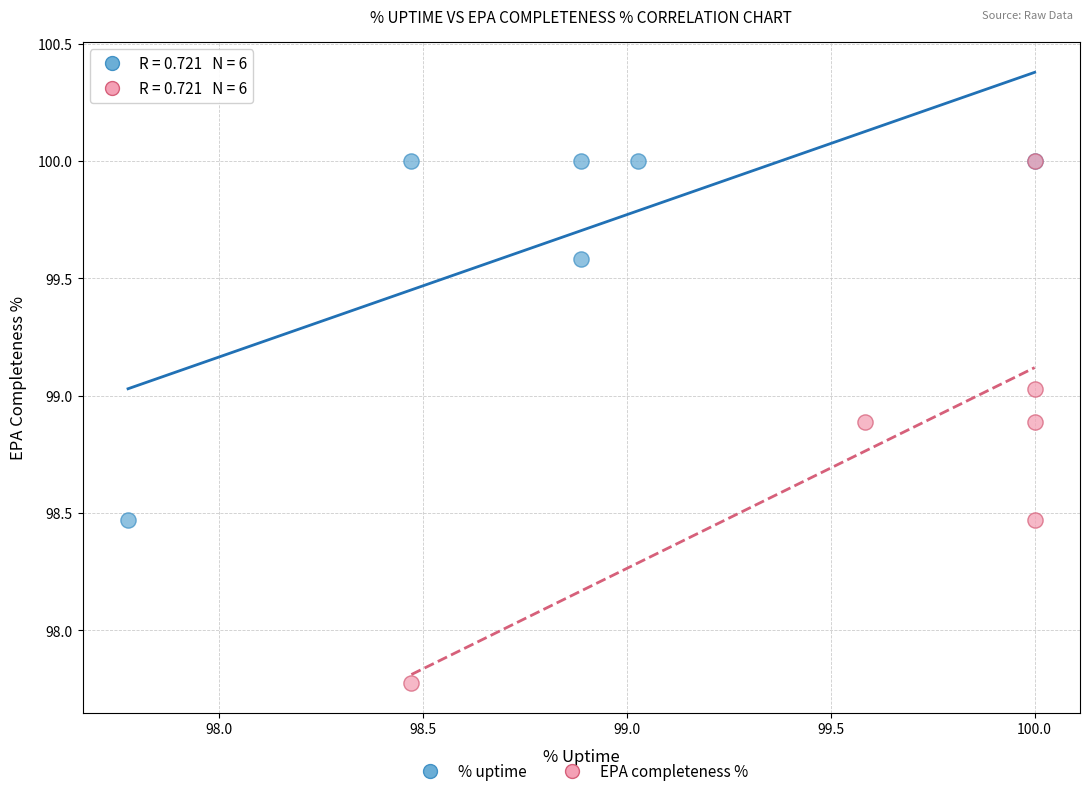

Which series reaches the minimum Y coordinate?

EPA completeness %